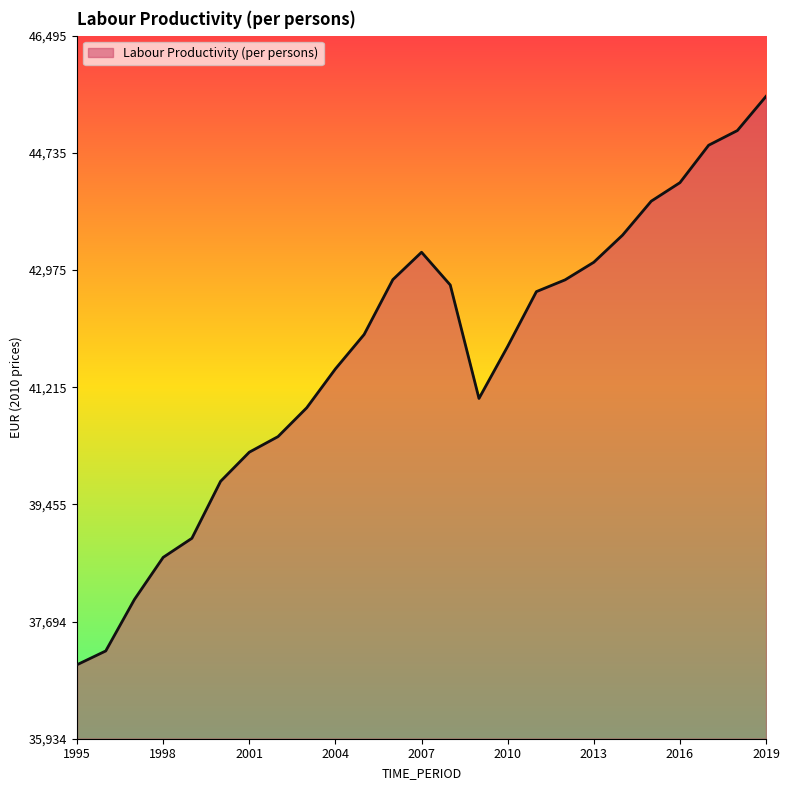

What is the greatest value displayed?

45583.7